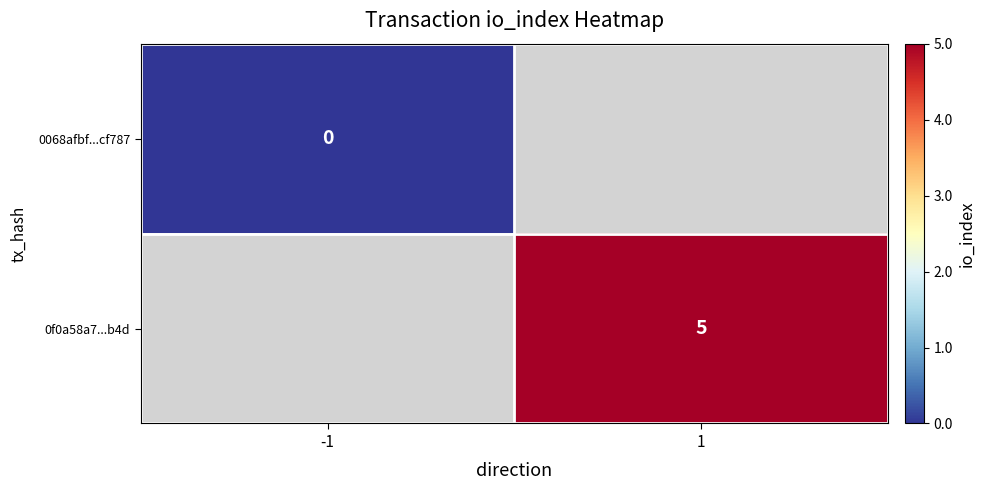

Is the value of 0f0a58a7...b4d at 1 greater than the value of 0068afbf...cf787 at -1?

Yes